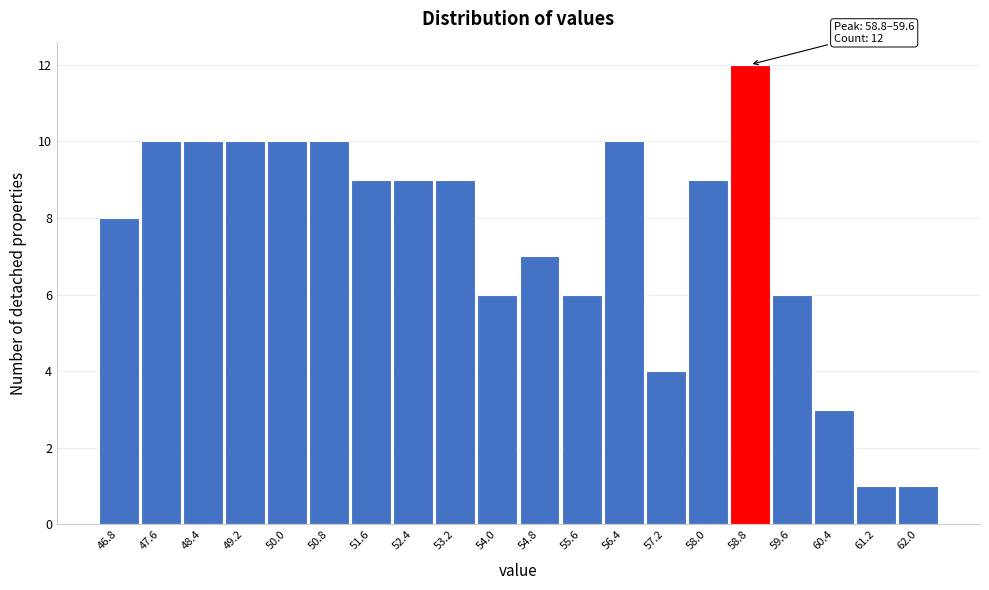

Reading left to right, transcribe all the data shown in this chart.

8	10	10	10	10	10	9	9	9	6	7	6	10	4	9	12	6	3	1	1